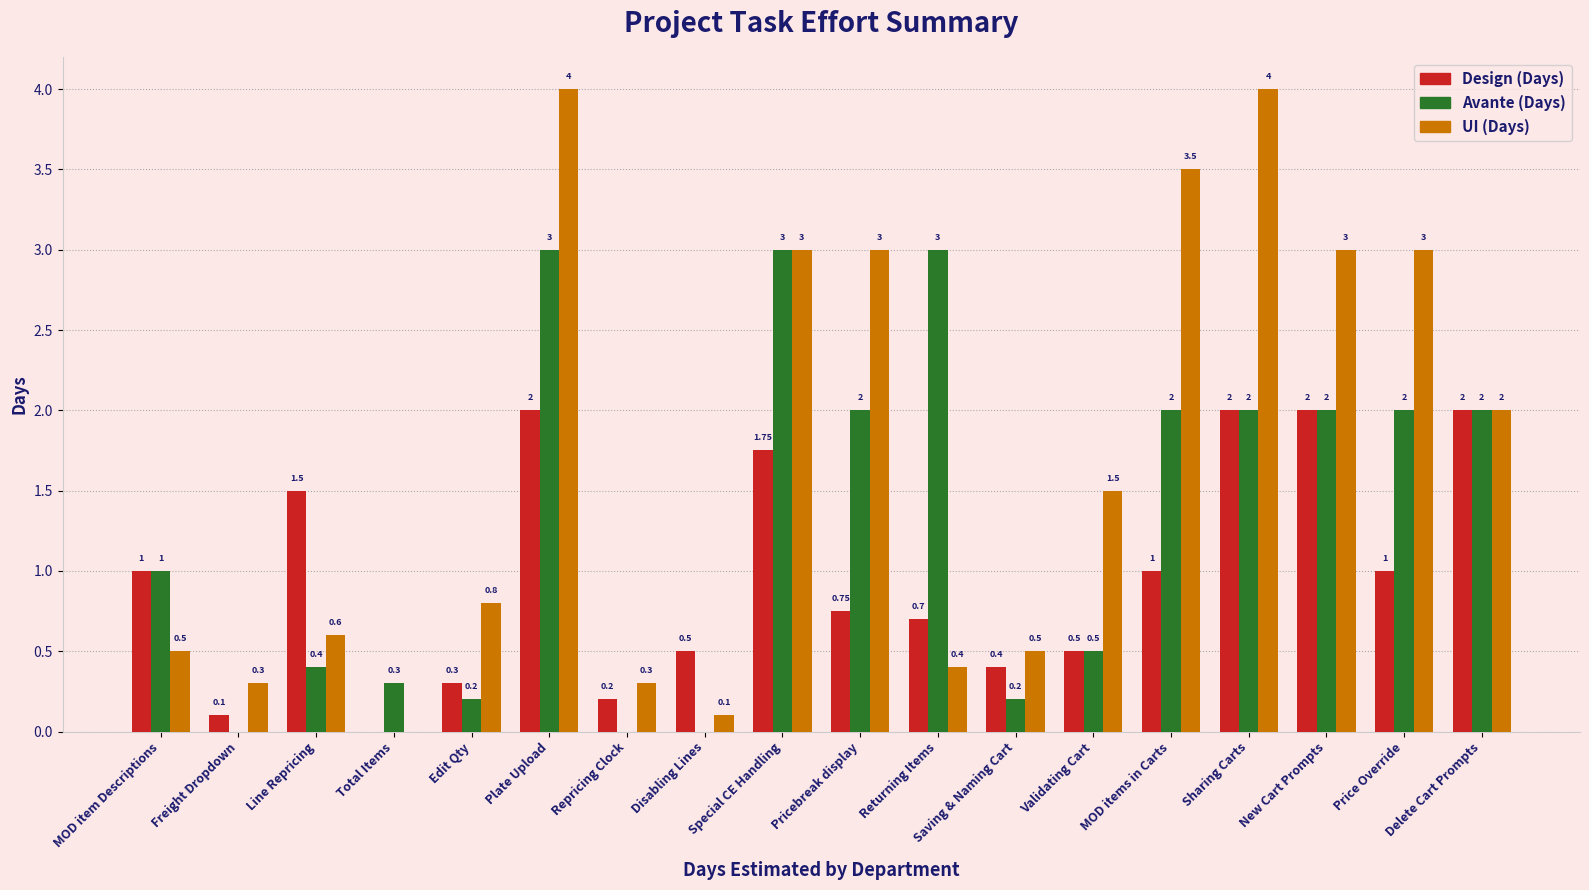

At which label does Avante (Days) first exceed 2?

Plate Upload